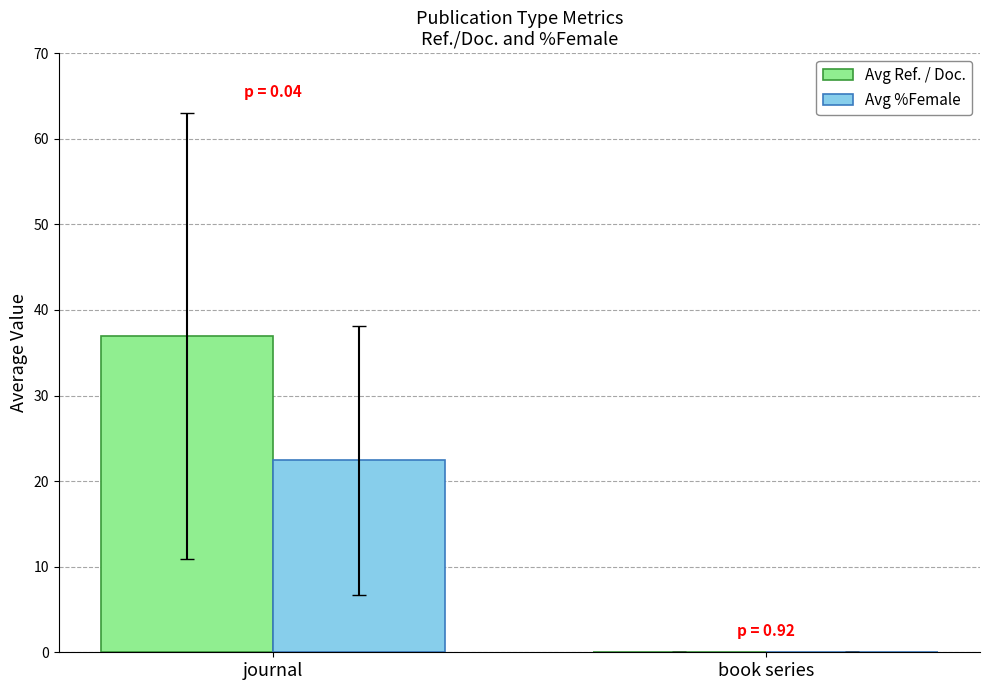

How many values in the Avg Ref. / Doc. series exceed 36?

1